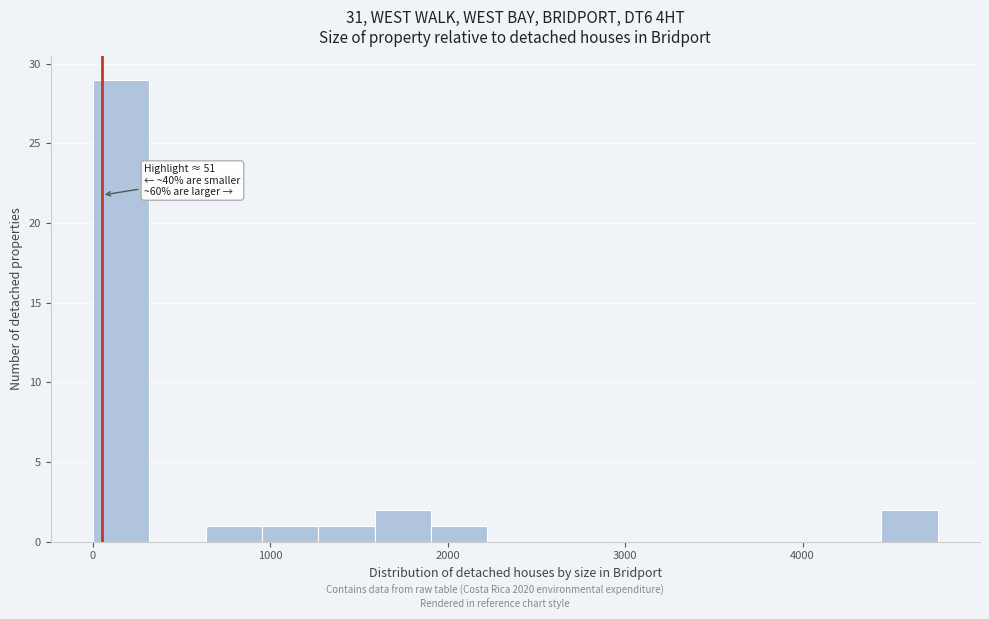

Read against the x-axis, roughly where is the centre of the tallest bar?

200